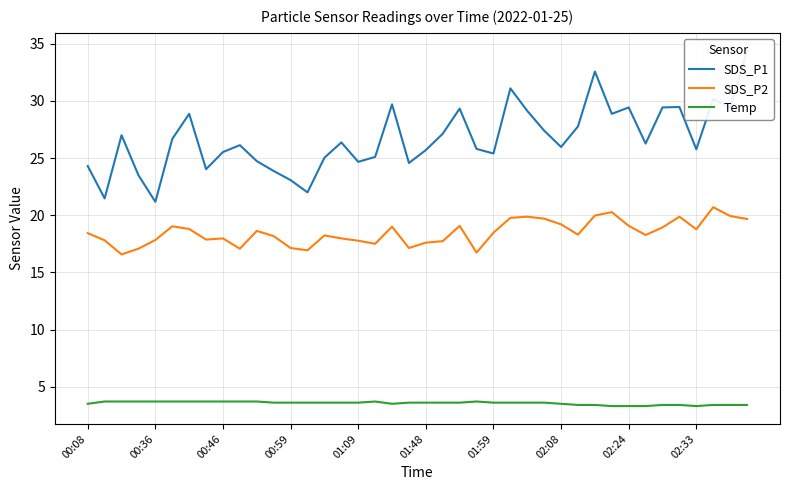

Which series changed the most between 37 and 38?

SDS_P1